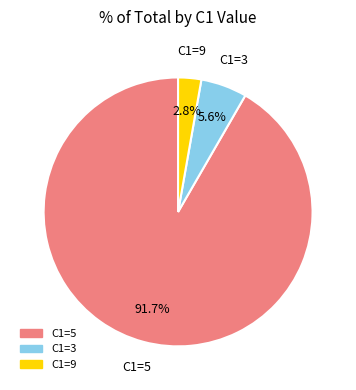

Does any single category account for the majority?

Yes